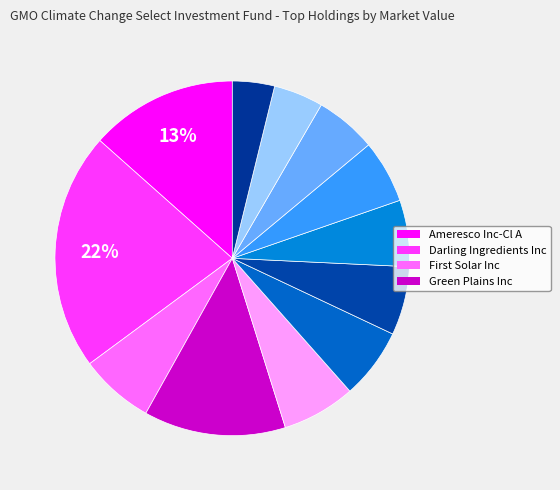

How many segments does this pie chart have?

12